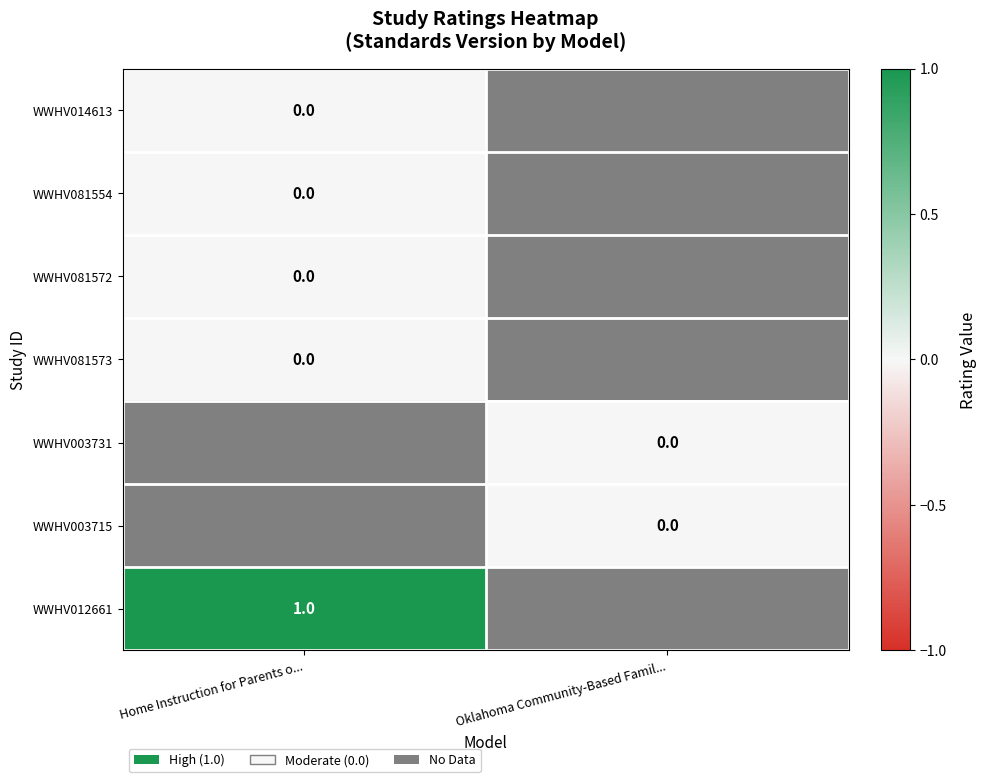

Rank the categories by WWHV081573 value from lowest to highest.

Home Instruction for Parents o..., Oklahoma Community-Based Famil...